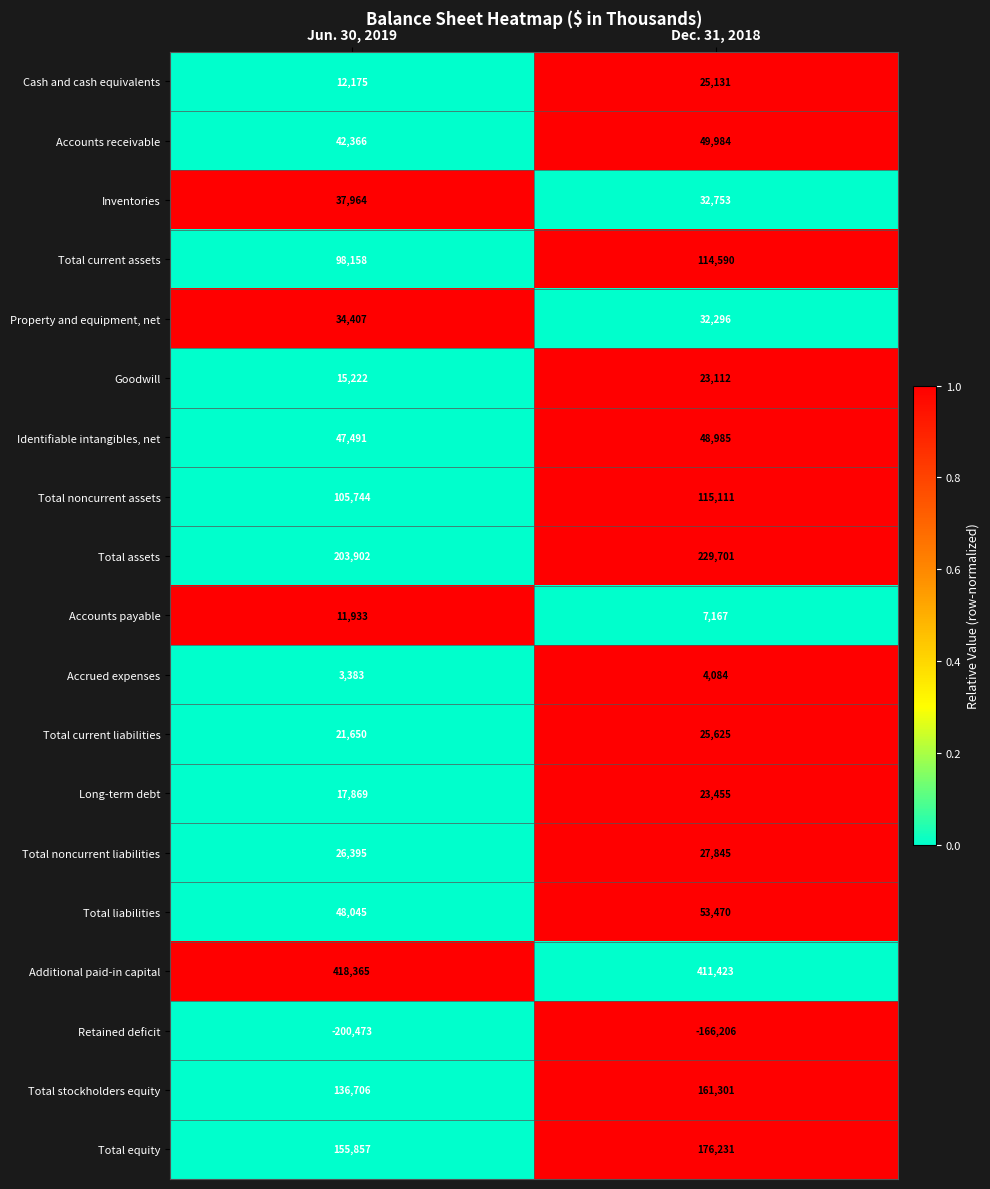

Which label corresponds to the smallest value in the chart?

Jun. 30, 2019